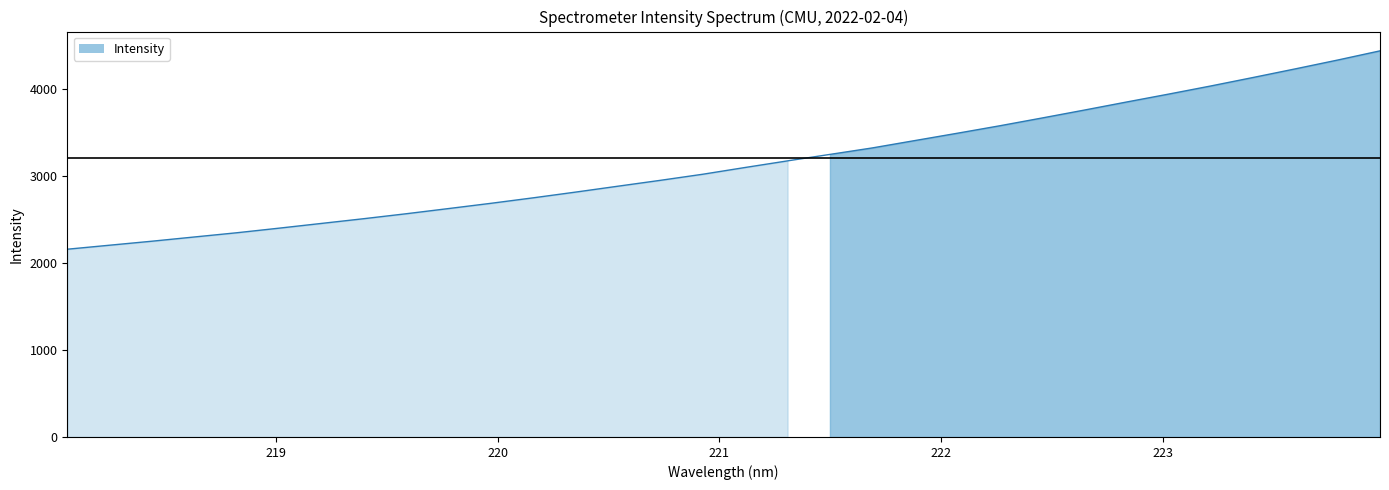

What is the sum of the values at 222.0721 and 220.9264?

6507.4